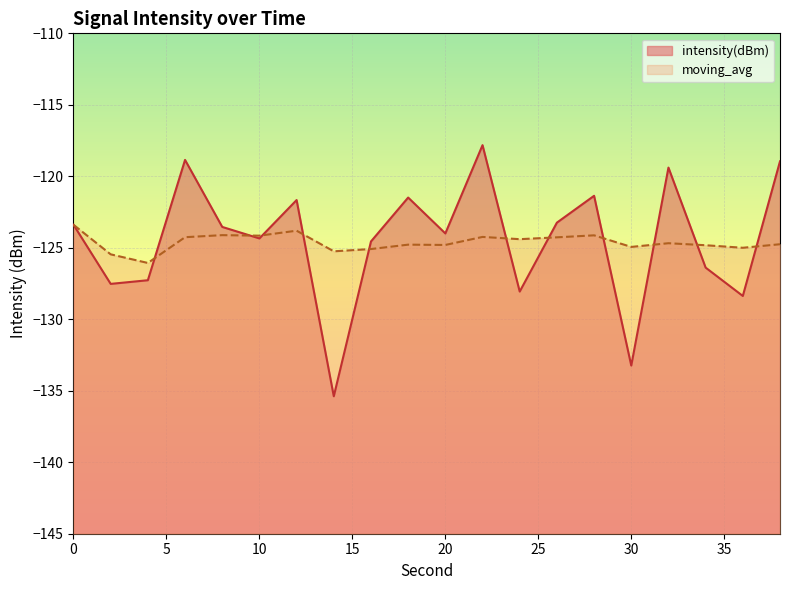

How many categories are shown in the chart?

20